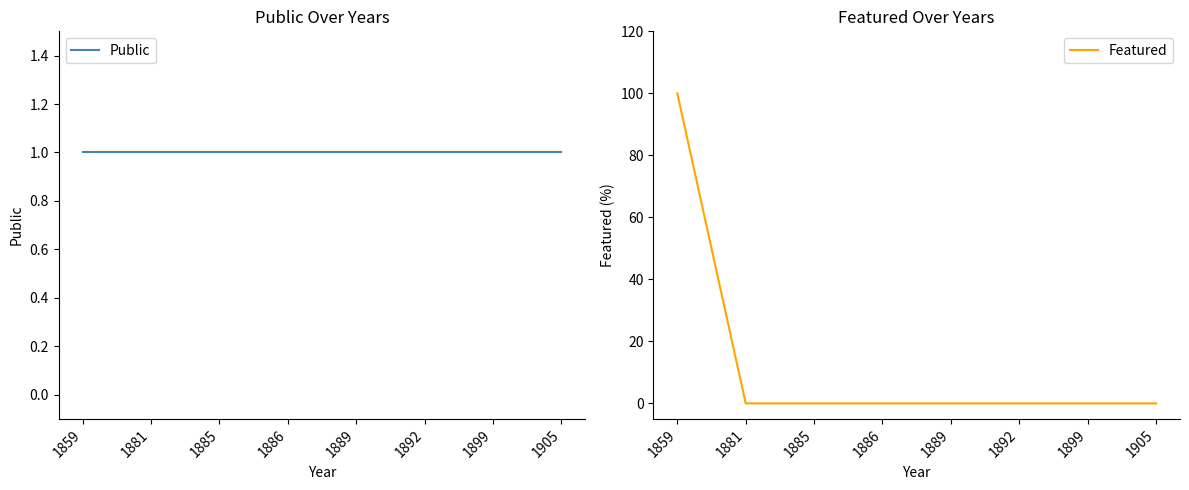

What is the average value of the Featured series?

12